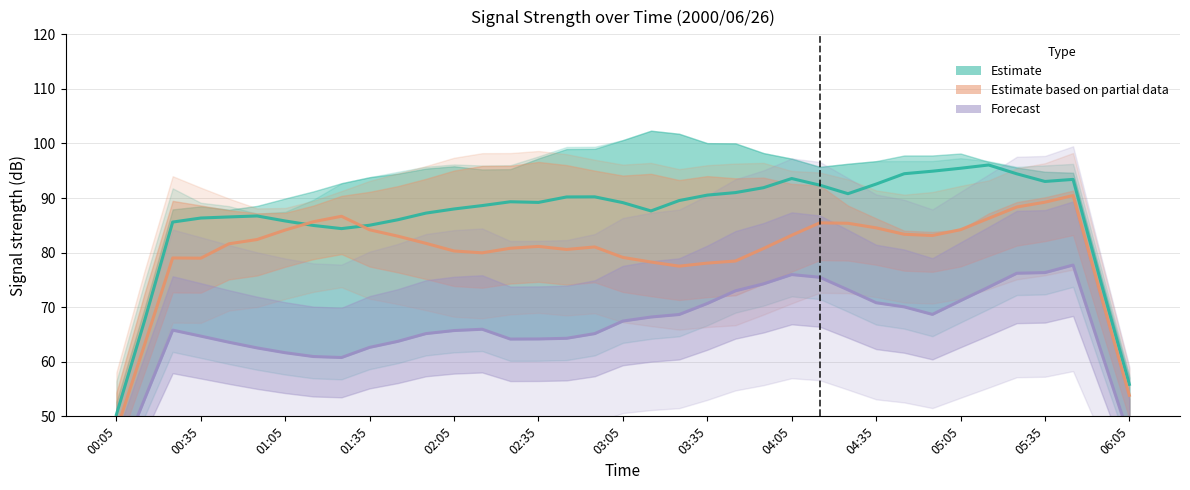

True or false: Est. partial (2.736 GHz) and Forecast (7.611 GHz) cross at least once.

False